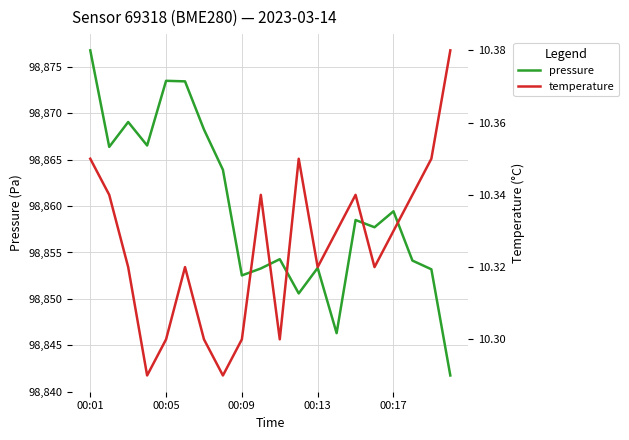

What is the maximum value for pressure?

98876.8